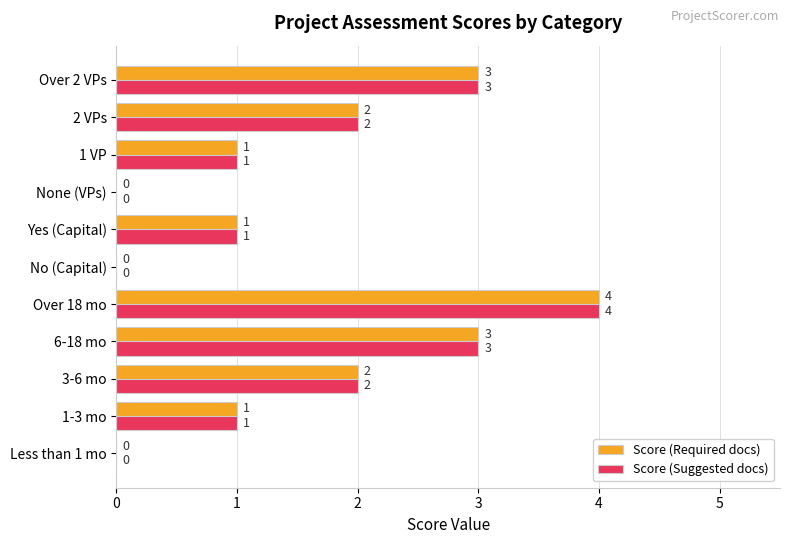

The Score (Suggested docs) series shows -3 at None (VPs). True or false?

False